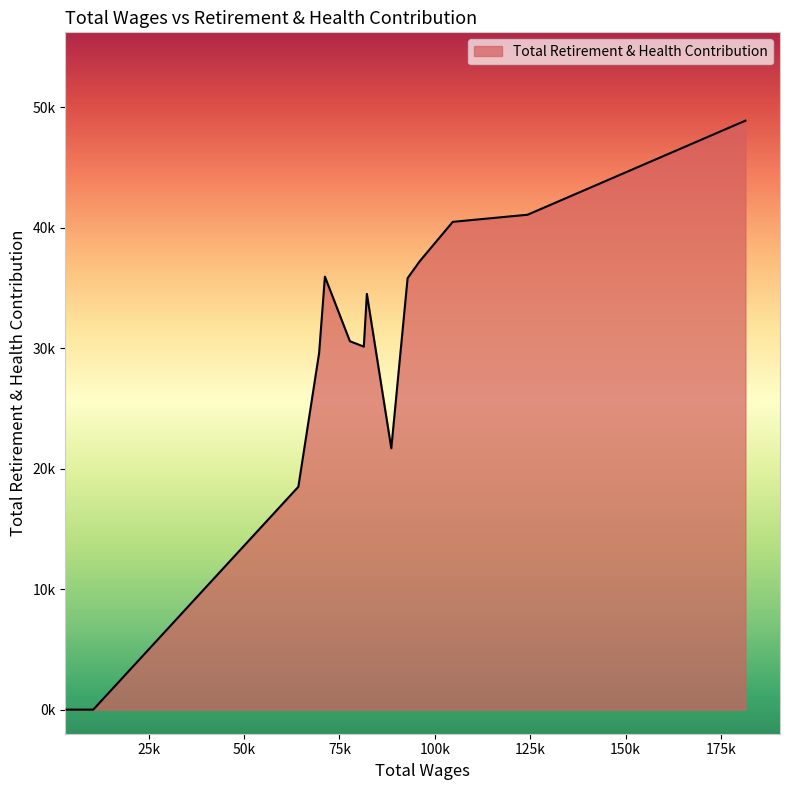

Reading left to right, transcribe all the data shown in this chart.

181402.0=48904	124305.0=41095	104688.0=40503	96049.0=37240	92850.0=35828	88577.0=21695	82170.0=34523	81373.0=30142	77725.0=30591	71175.0=35955	69655.0=29611	64213.0=18506	10458.0=0	4400.0=0	3500.0=0